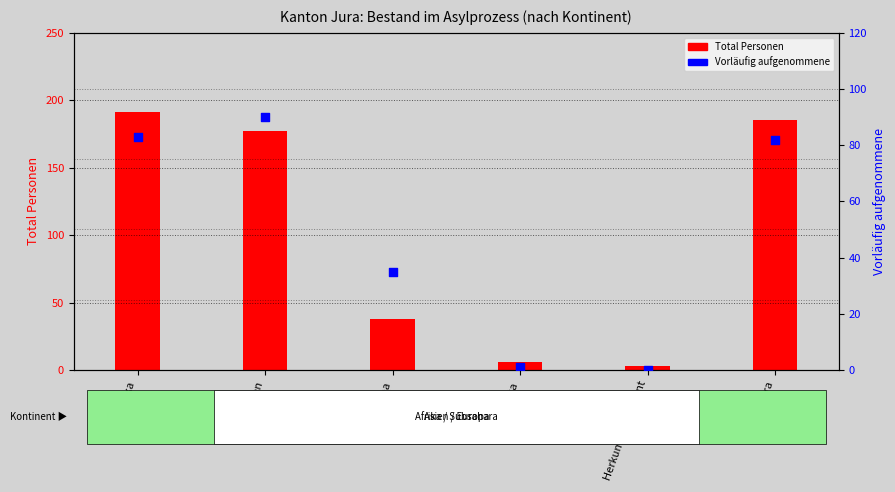

What are all the series names shown in the legend?

Total Personen, Vorläufig aufgenommene